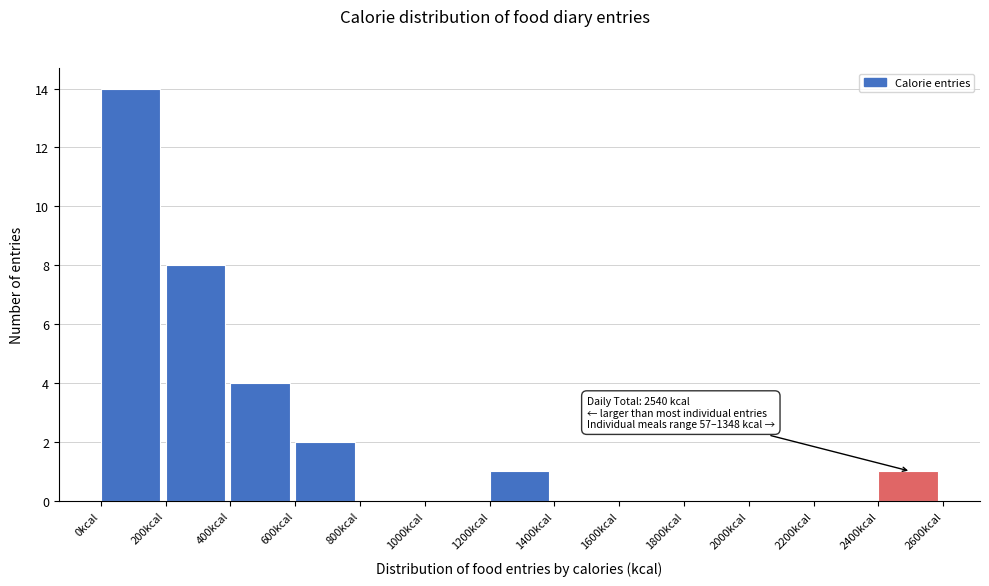

Over which range of the x-axis is the bar tallest?

0 to 200